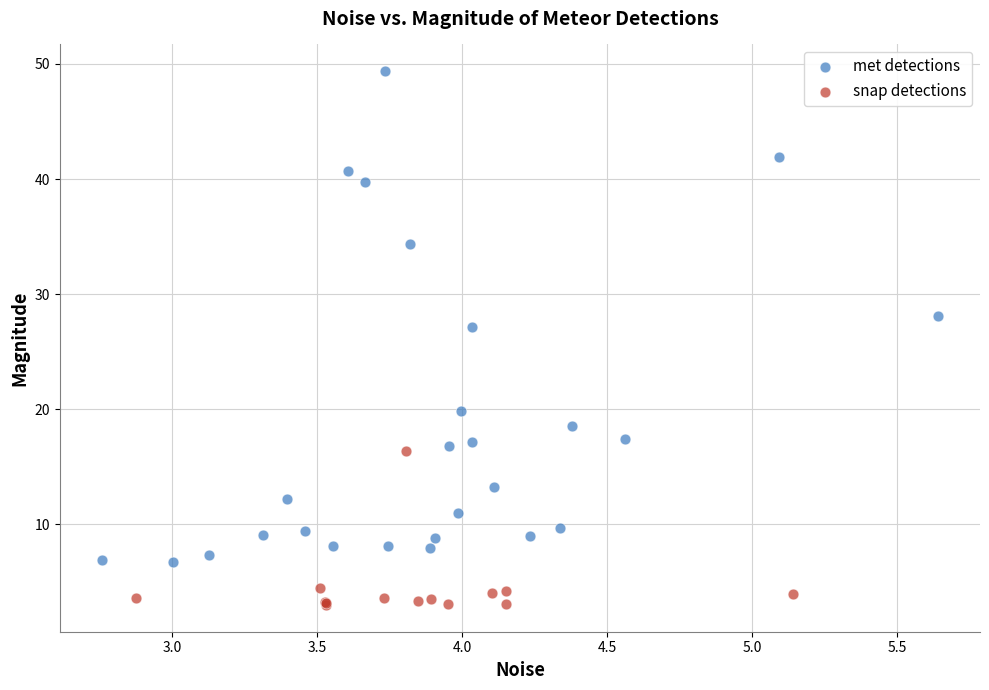

Which series reaches the maximum Y coordinate?

met detections